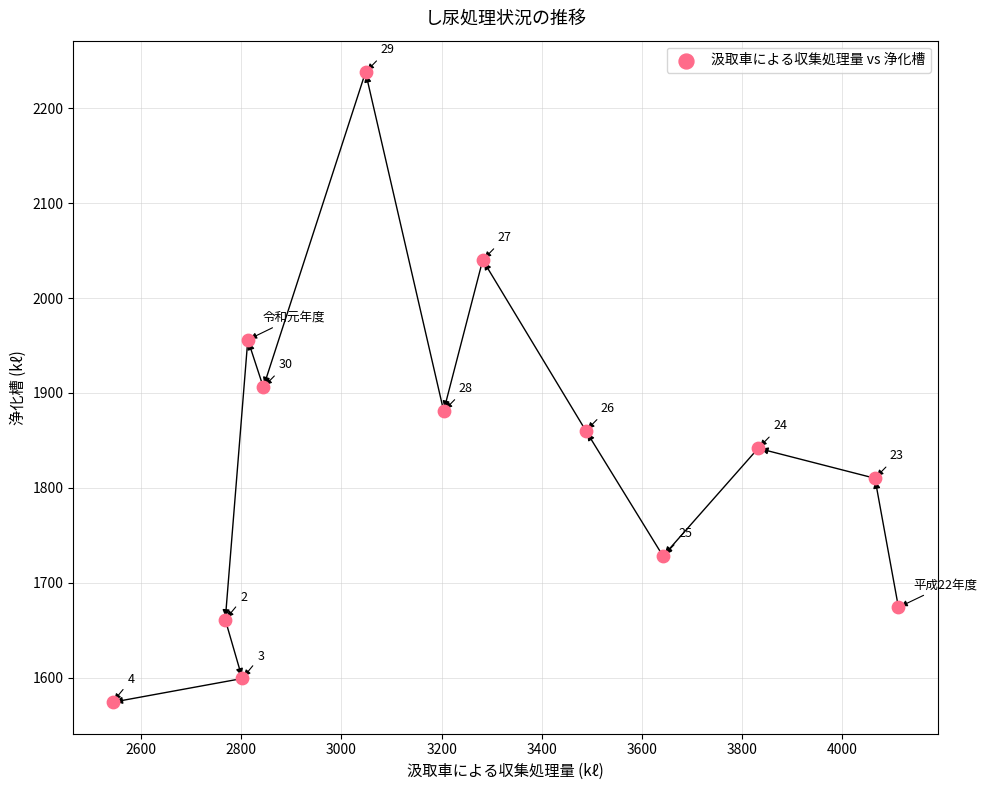

What Y value in the scatter plot is closest to 1906?

1906.0